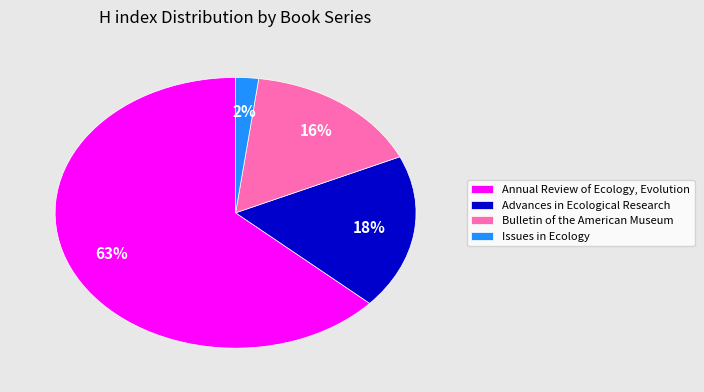

Do Issues in Ecology and Annual Review of Ecology, Evolution together represent more than half of the pie?

Yes